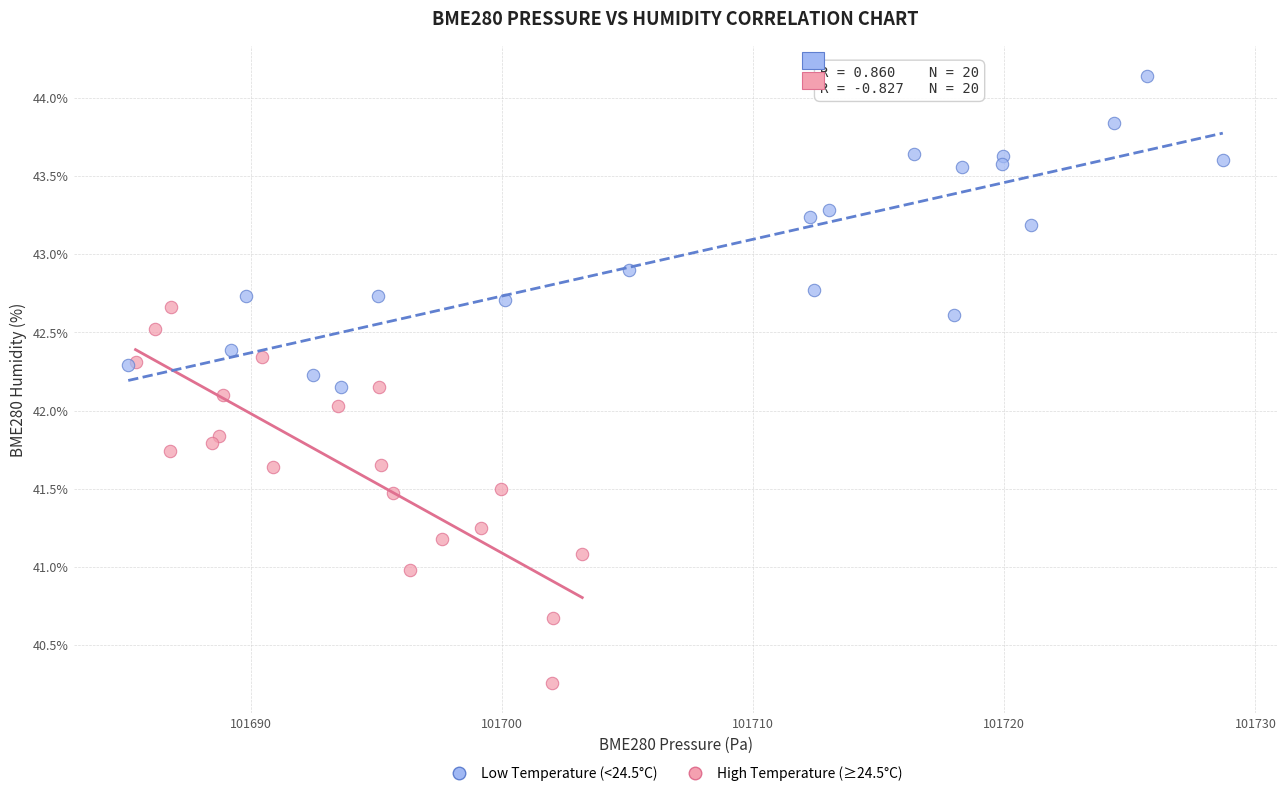

Which series has the widest spread of Y values?

High Temperature (≥24.5°C)